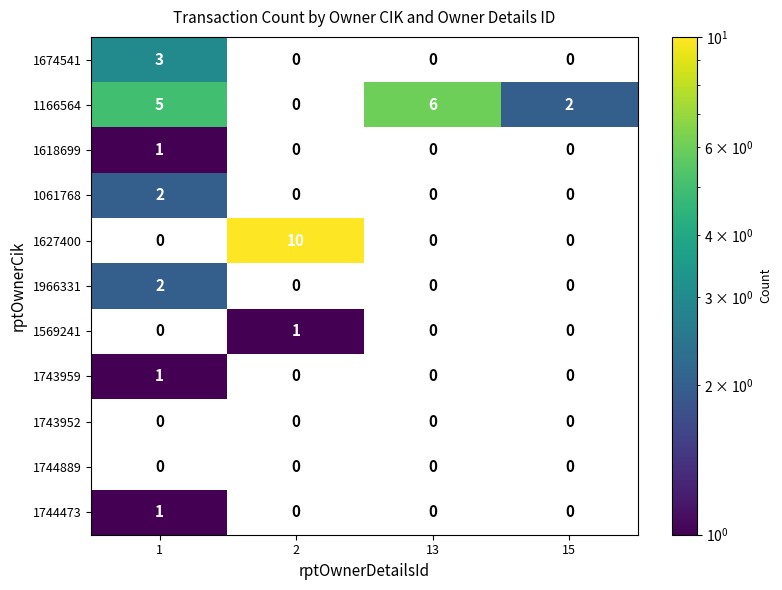

At how many categories does at least one series exceed 4?

3